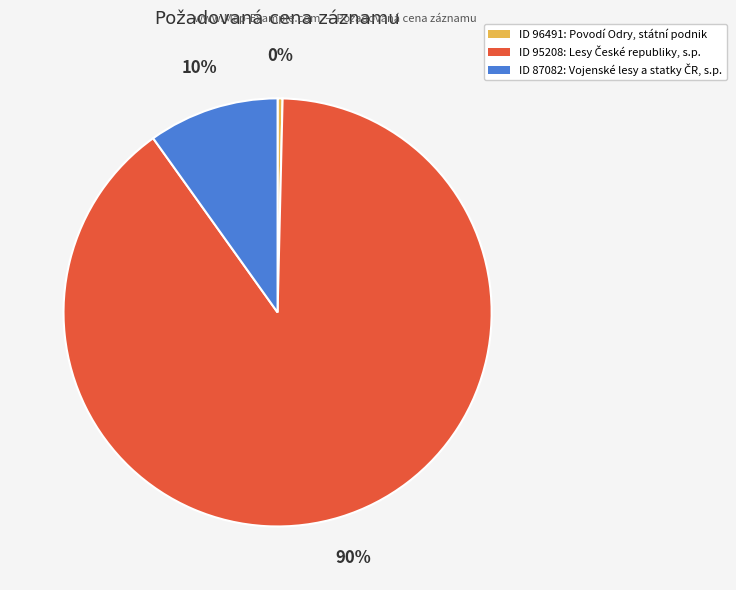

How many slices are in this pie chart?

3